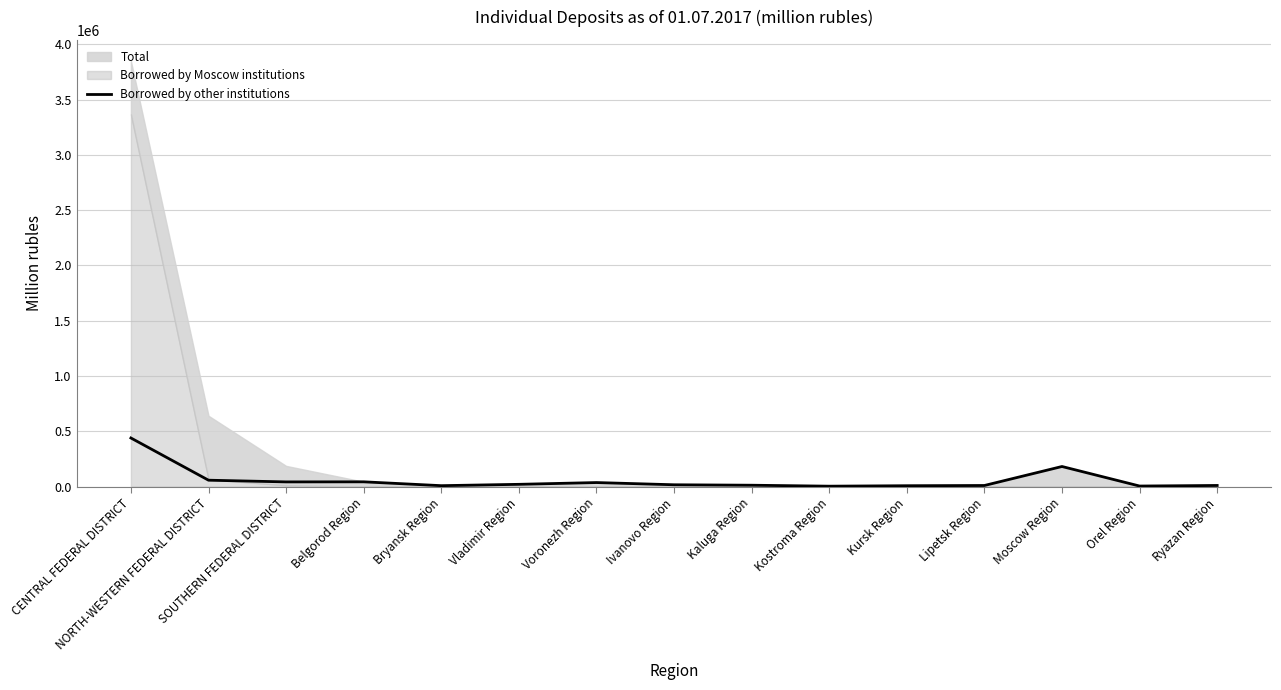

At which category does the data reach its first local peak?

Belgorod Region